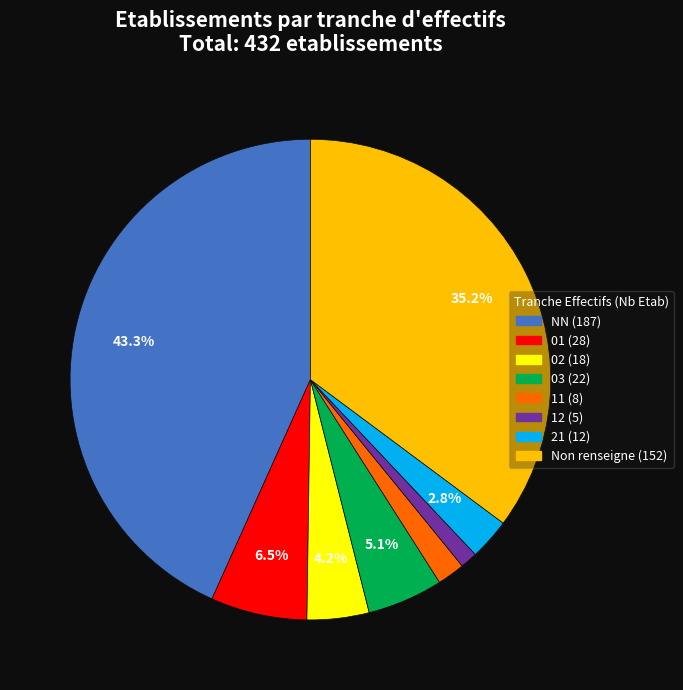

Is there any slice that represents more than half of the pie?

No